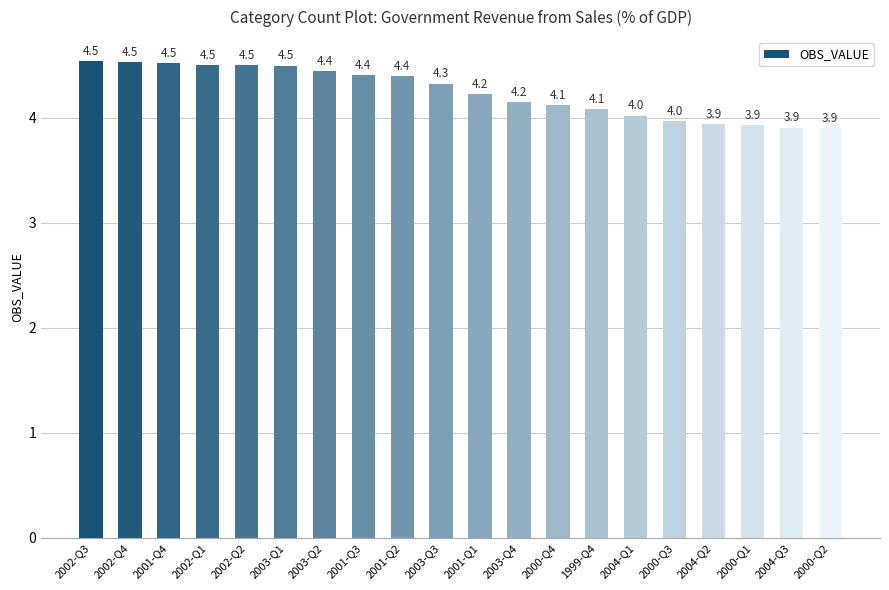

What is the minimum value shown in the chart?

3.9